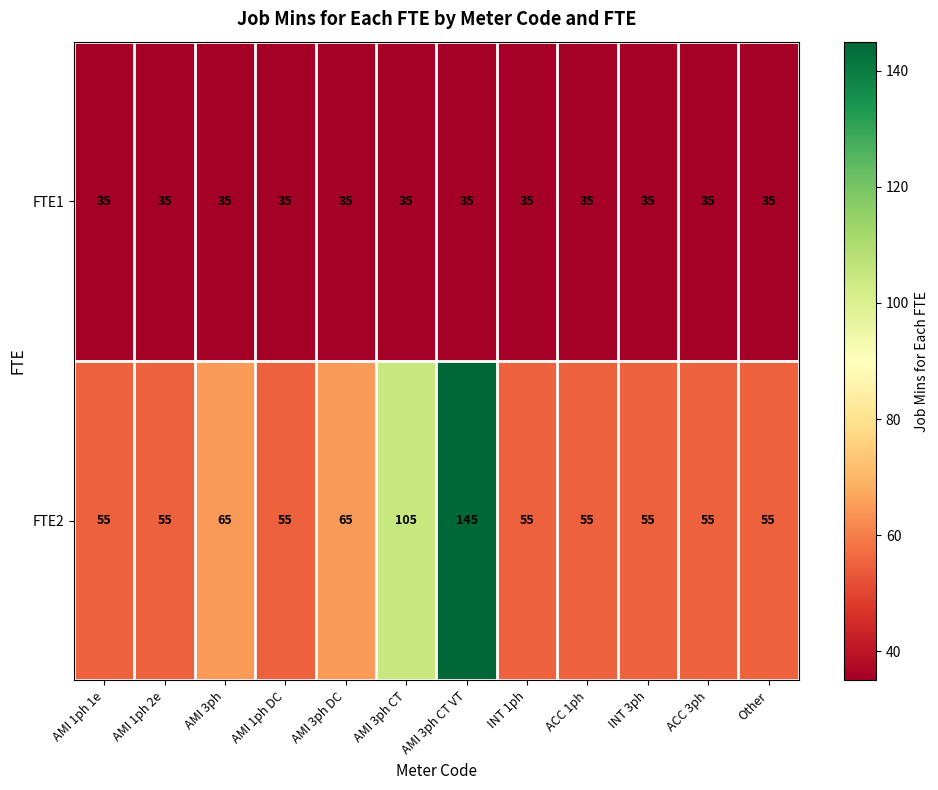

Which series has the largest total across all categories?

FTE2